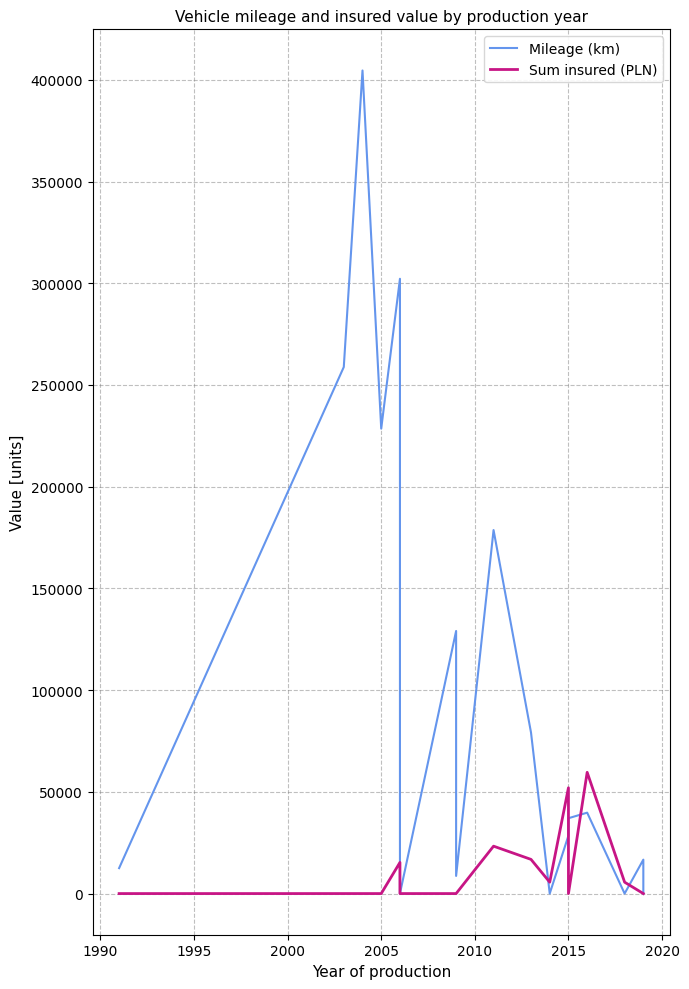

What position from the right is 2020?

10